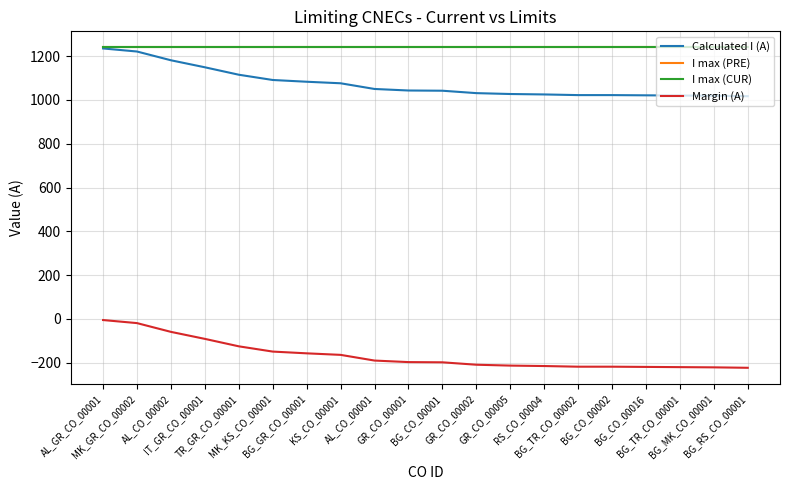

Between GR_CO_00002 and GR_CO_00005, which is larger?

GR_CO_00002